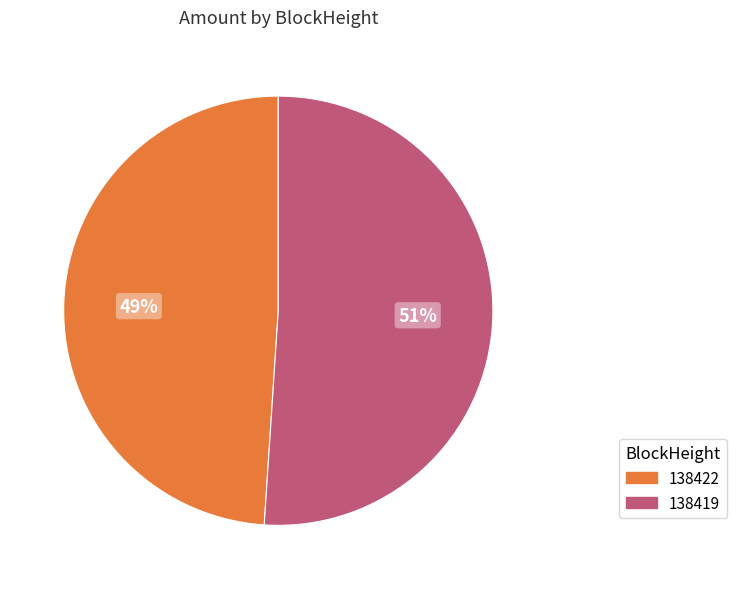

What is the largest slice in the pie chart?

138419